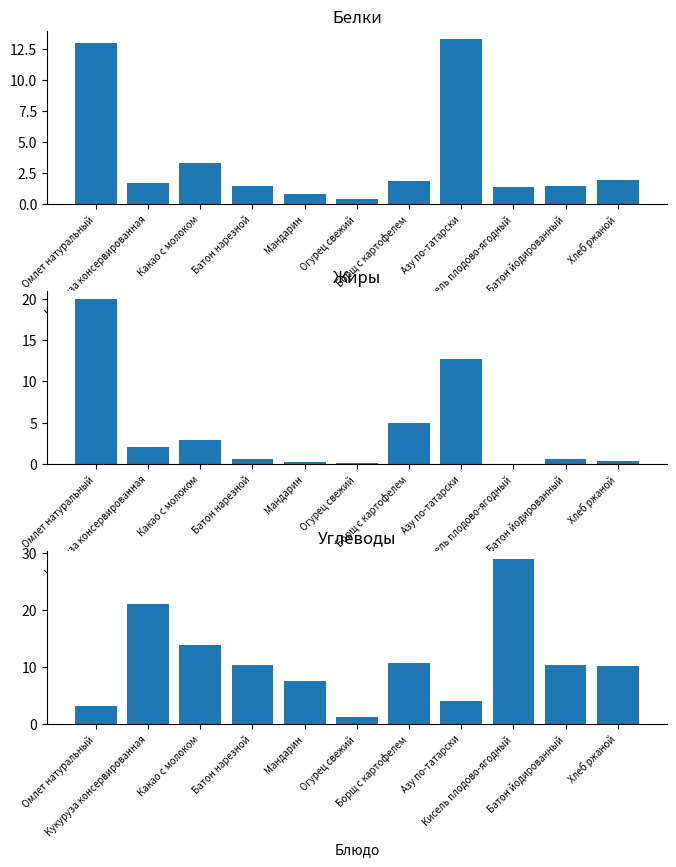

Which series has the largest total across all categories?

Углеводы